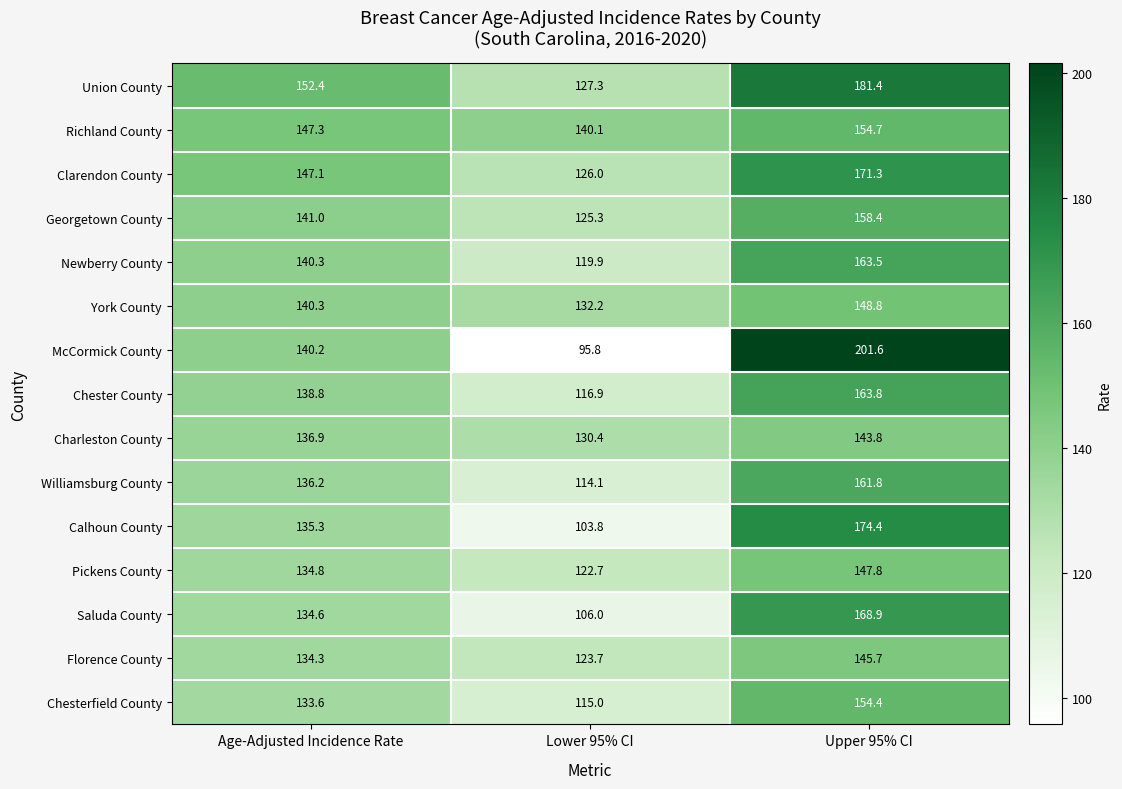

What is the total value across all series at Upper 95% CI?

2440.3